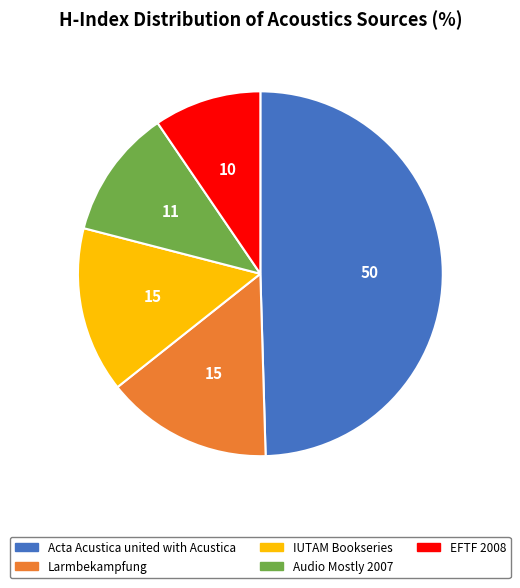

Which has a higher value, Audio Mostly 2007 or EFTF 2008?

Audio Mostly 2007